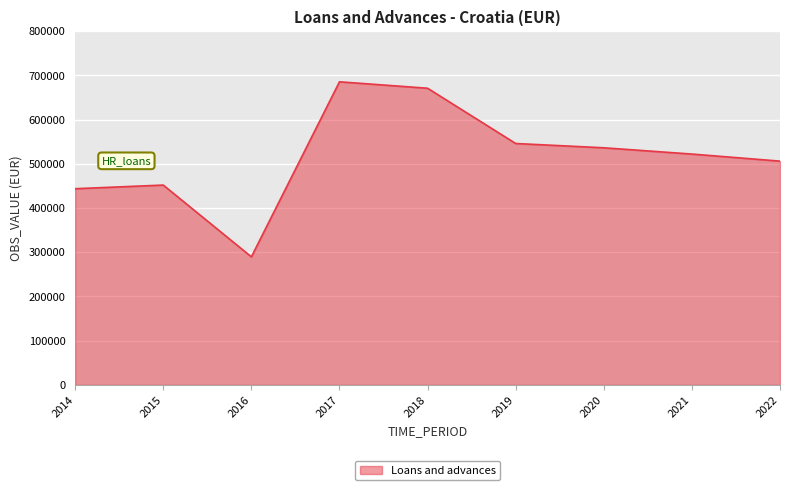

Does the chart display data point markers on the line(s)?

No